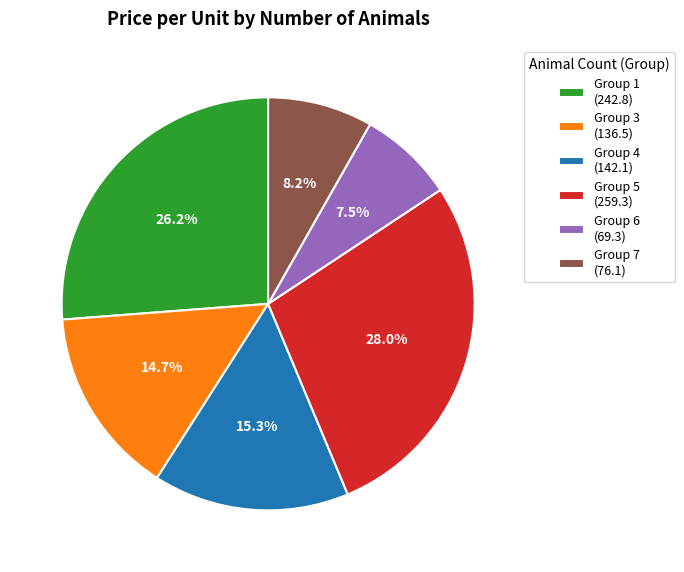

Between Group 7 (76.1) and Group 6 (69.3), which is larger?

Group 7 (76.1)